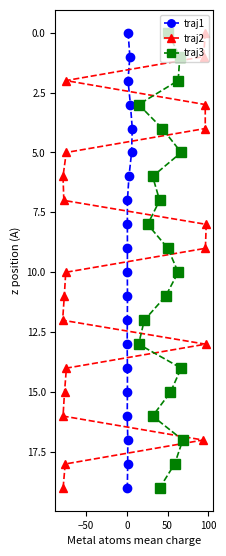

How many values in the traj2 series are below 10?

10